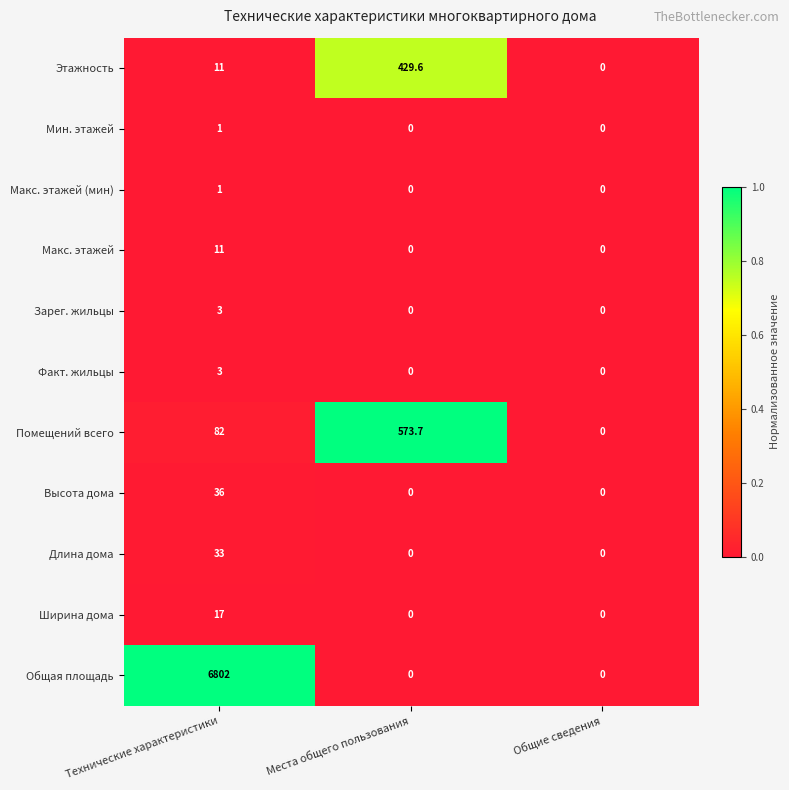

True or false: Этажность has a value of 0.0 at Общие сведения.

True